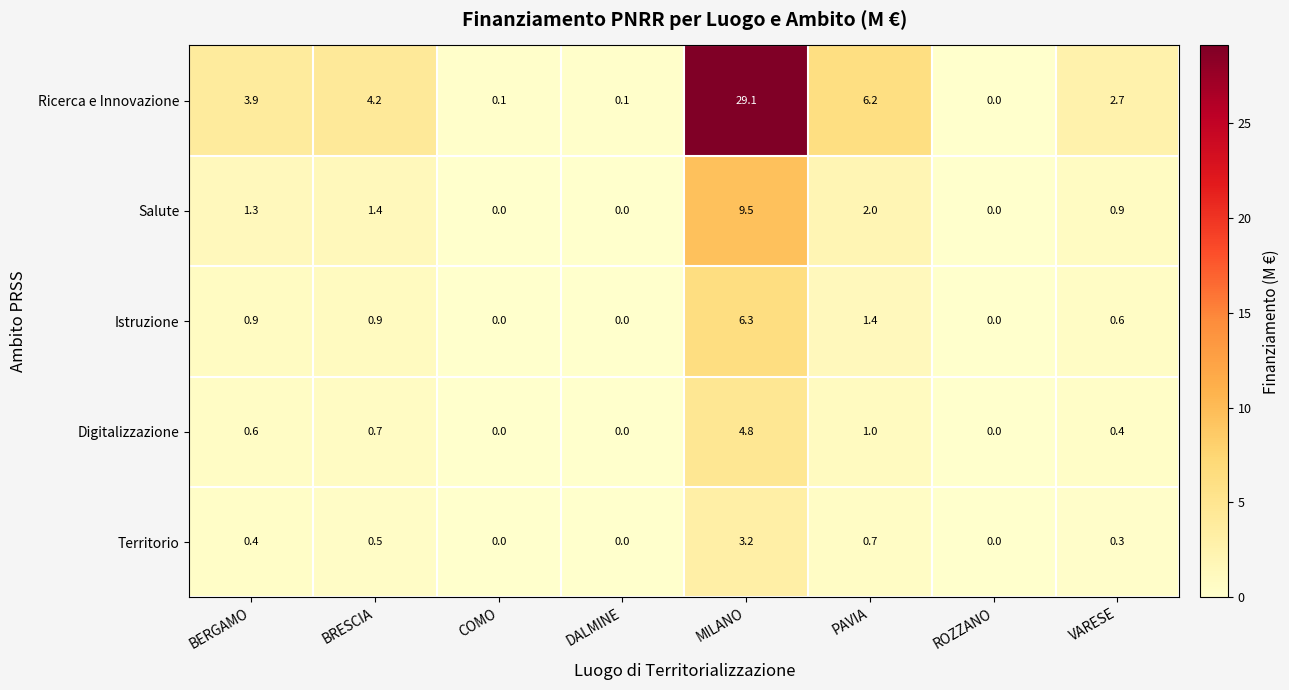

Is it true that Istruzione equals 1.4 at PAVIA?

True